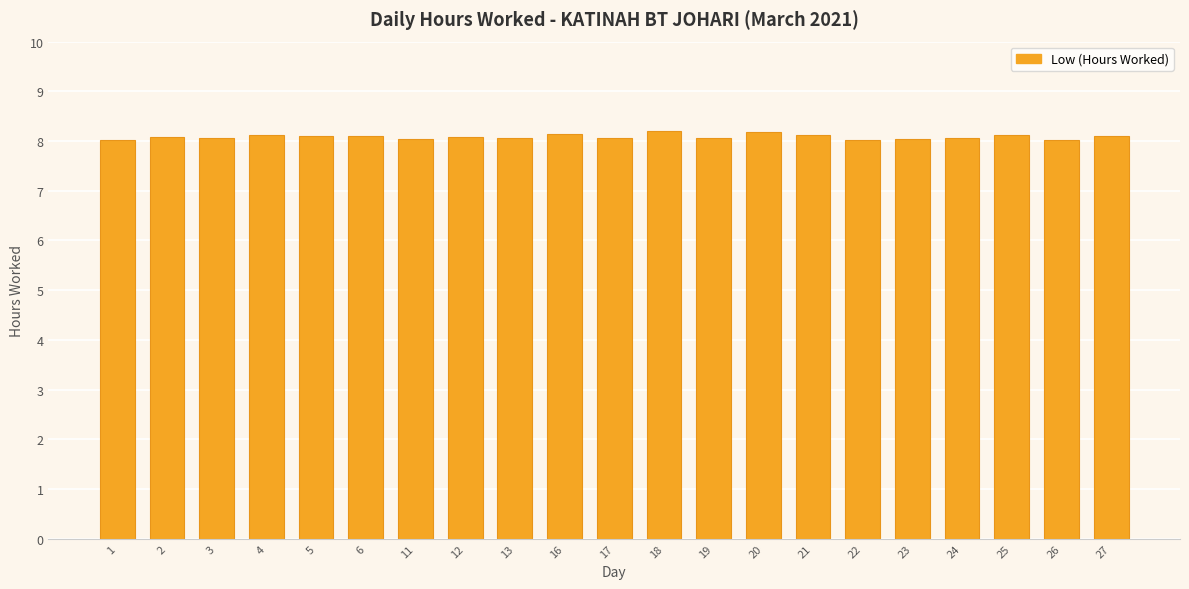

What is the maximum value shown in the chart?

8.2